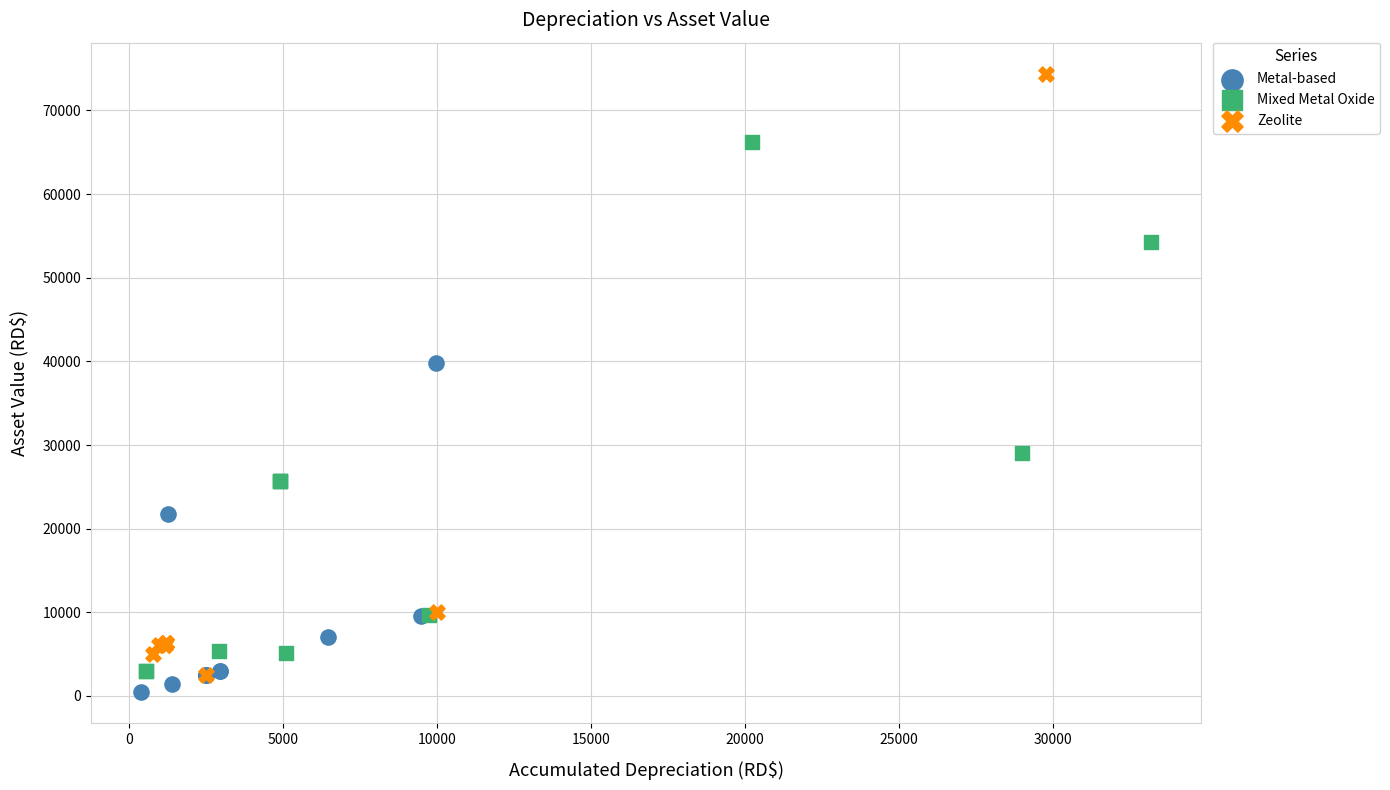

Which series reaches the maximum Y coordinate?

Zeolite